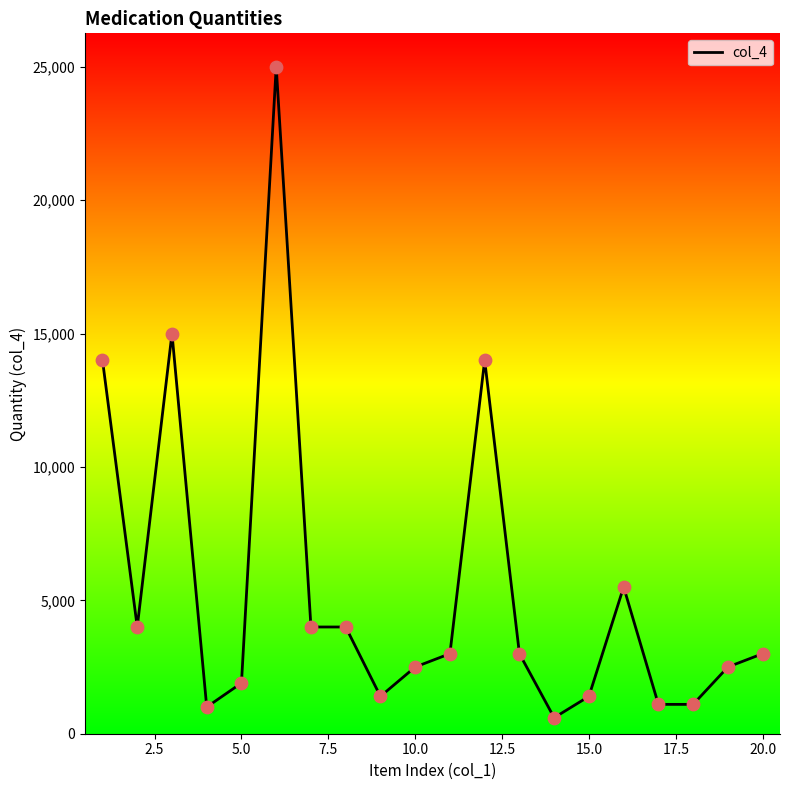

What is the minimum value shown in the chart?

600